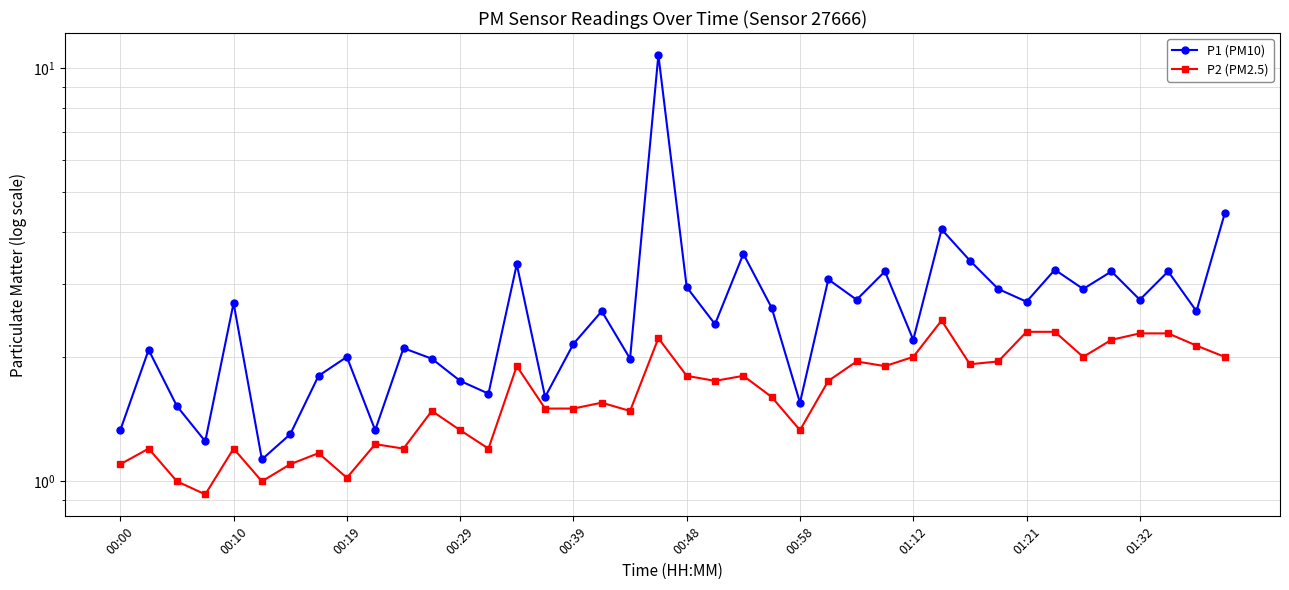

List the series in order of their peak value, lowest first.

P2 (PM2.5), P1 (PM10)